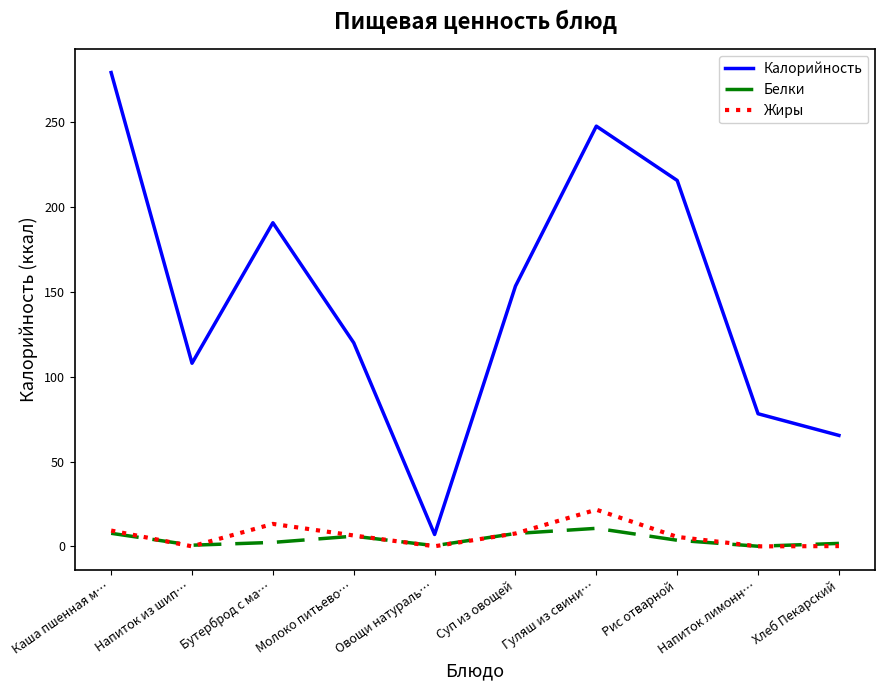

What position from the left is Молоко питьево…?

4